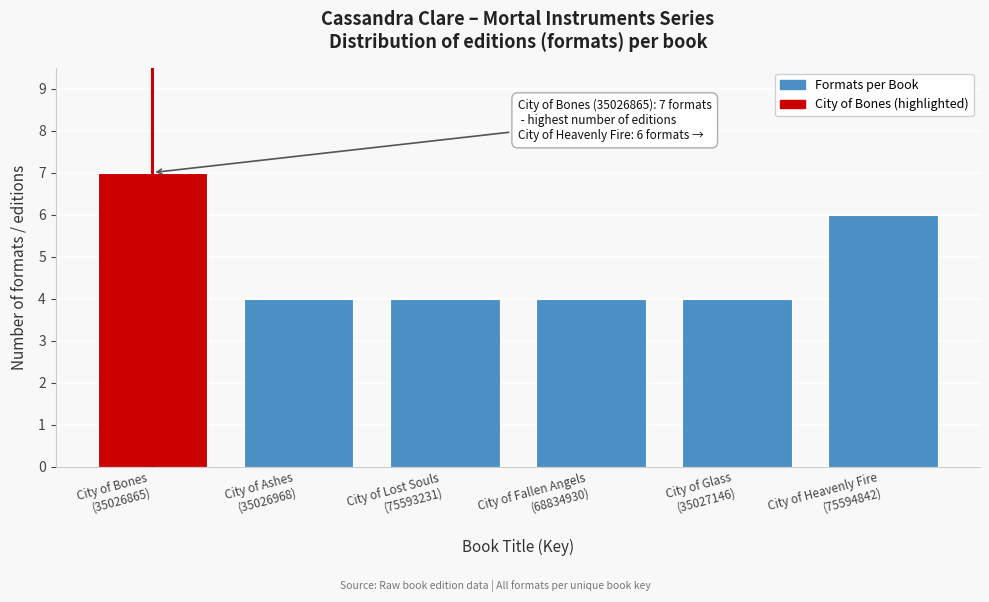

Reading right to left, extract all data points from this chart.

6	4	4	4	4	7